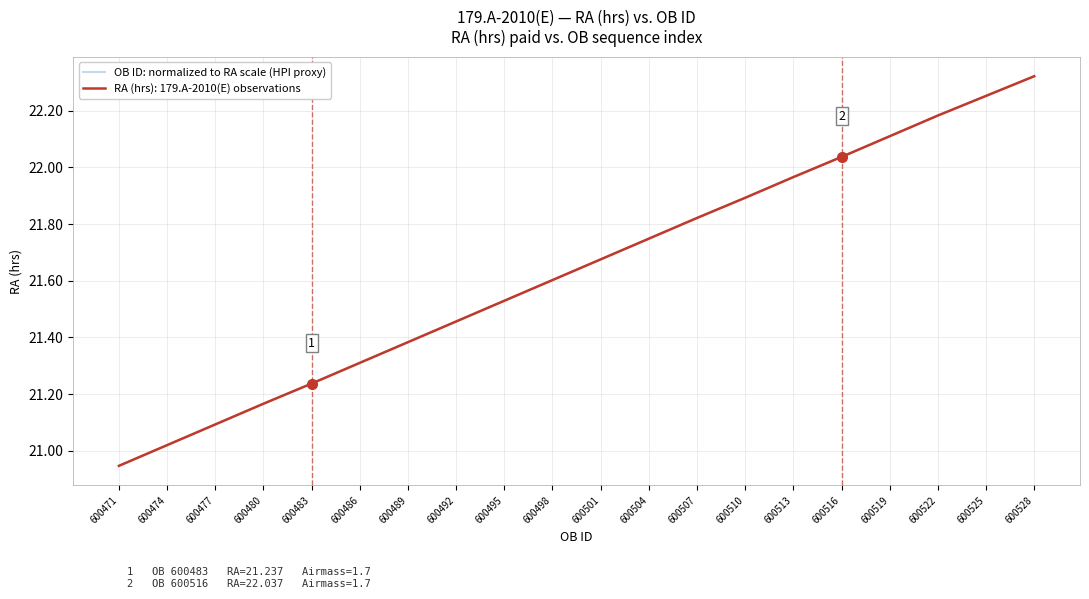

Does the chart display data point markers on the line(s)?

No